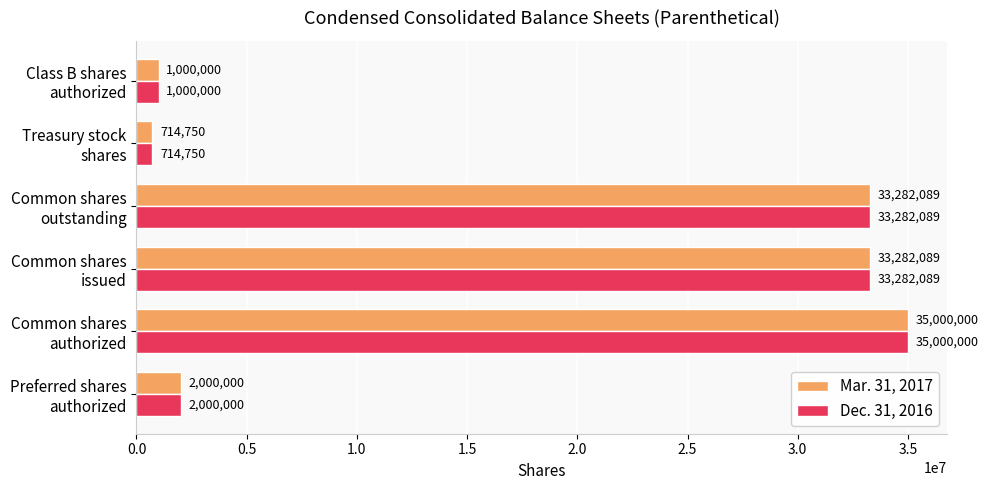

What is the difference between the second highest and minimum values in the Dec. 31, 2016 series?

32567339